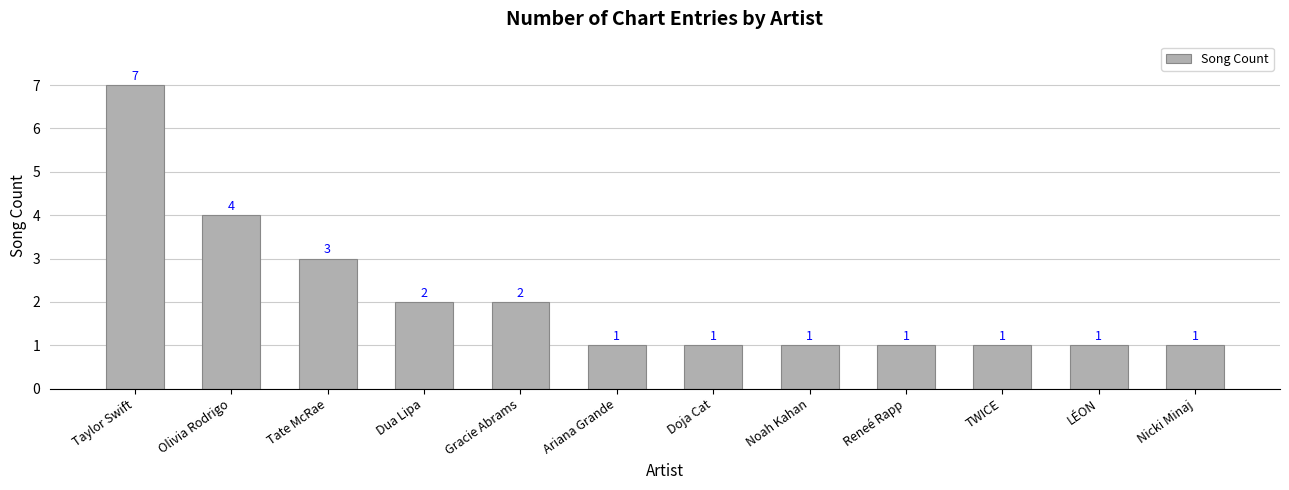

True or false: the data shows 3 at Tate McRae.

True